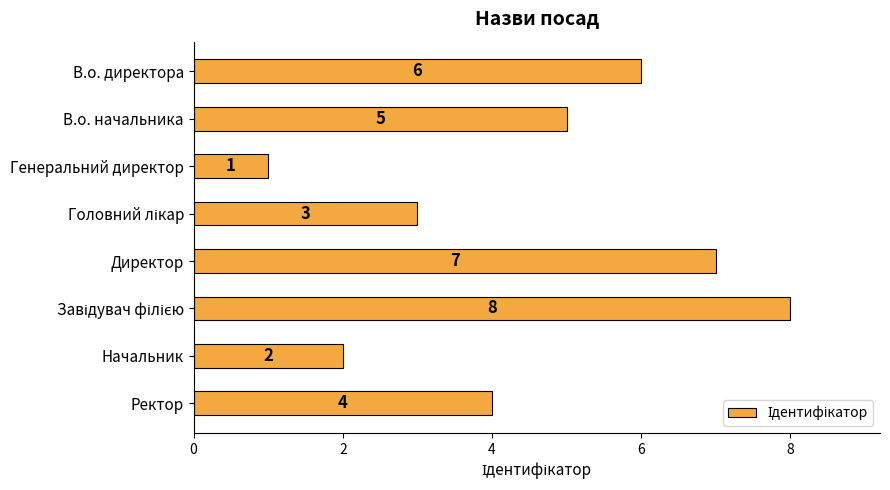

Reading bottom to top, extract all data points from this chart.

4	2	8	7	3	1	5	6